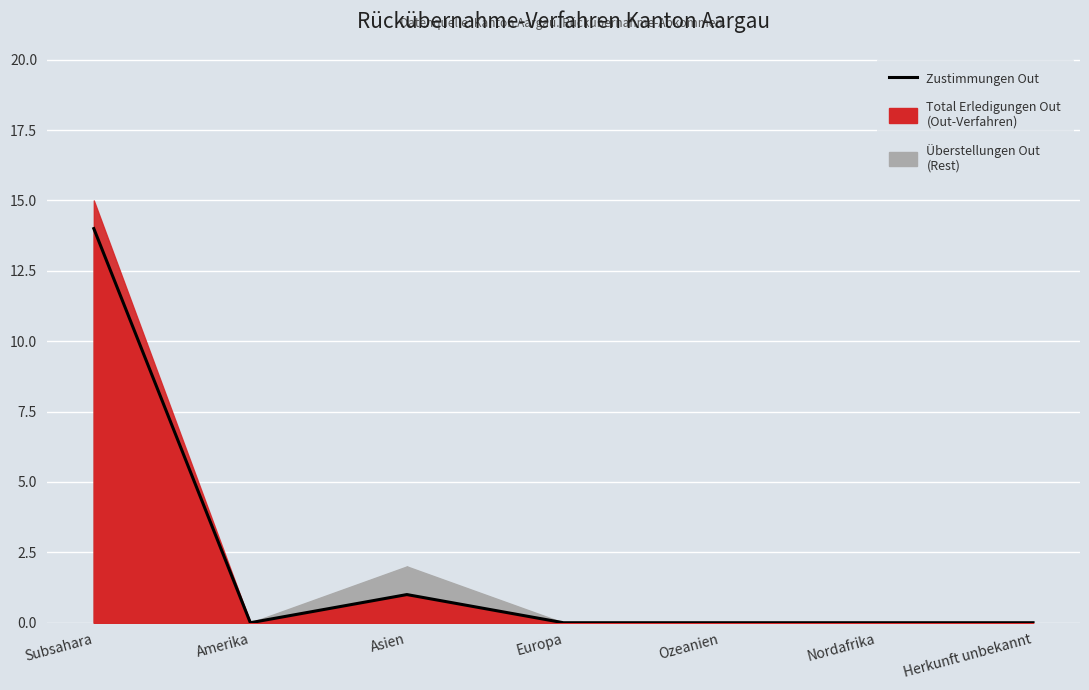

What is the difference between the second highest and minimum values?

1